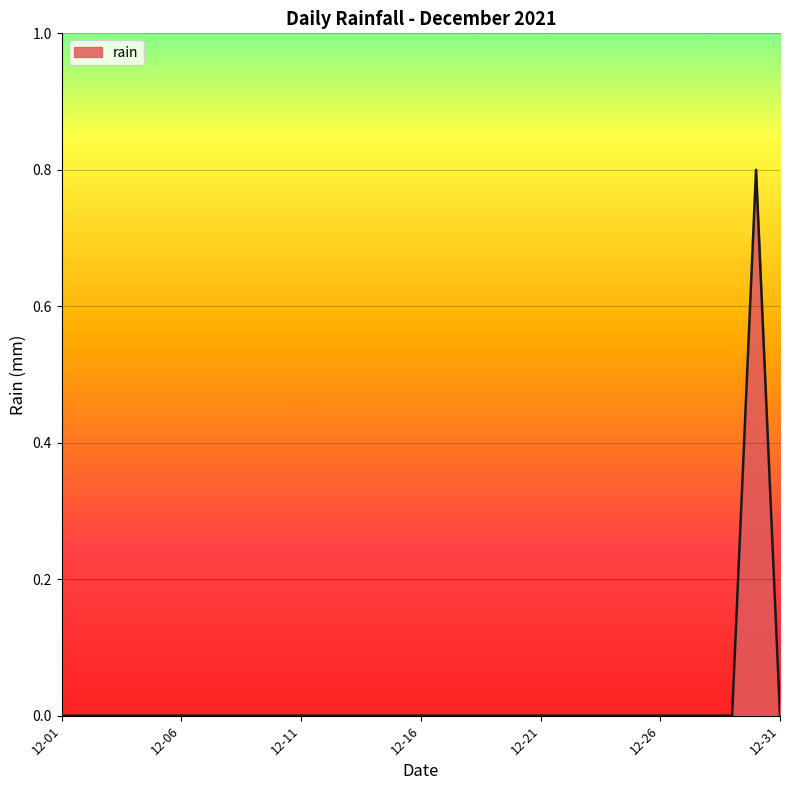

What is the difference between the maximum and minimum values?

0.8